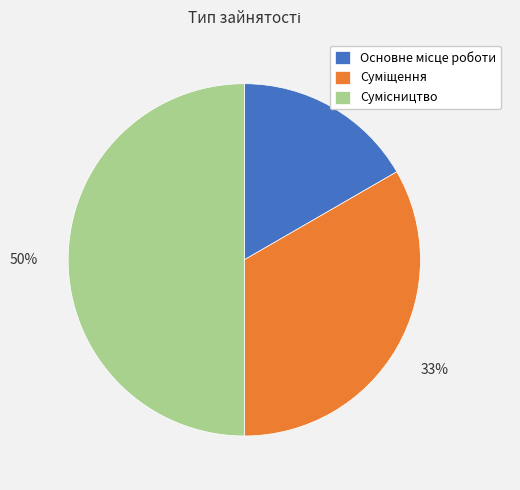

To the nearest percent, what is the difference between the largest and smallest slice percentages?

33%